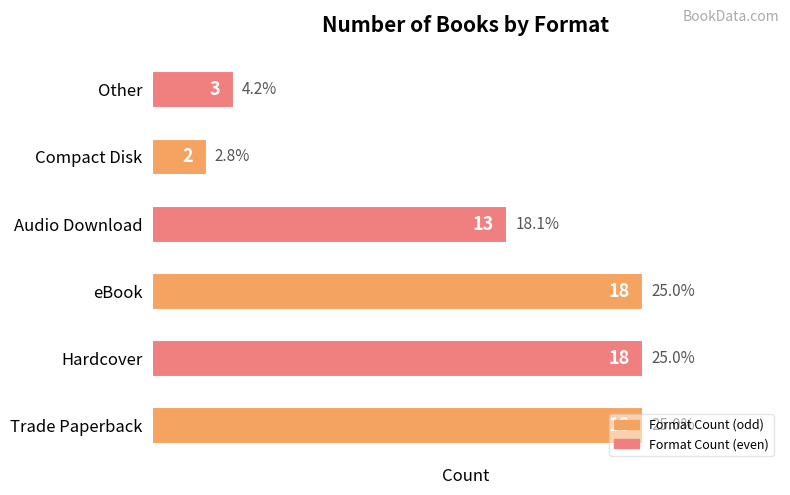

Does the chart contain stacked bars?

No